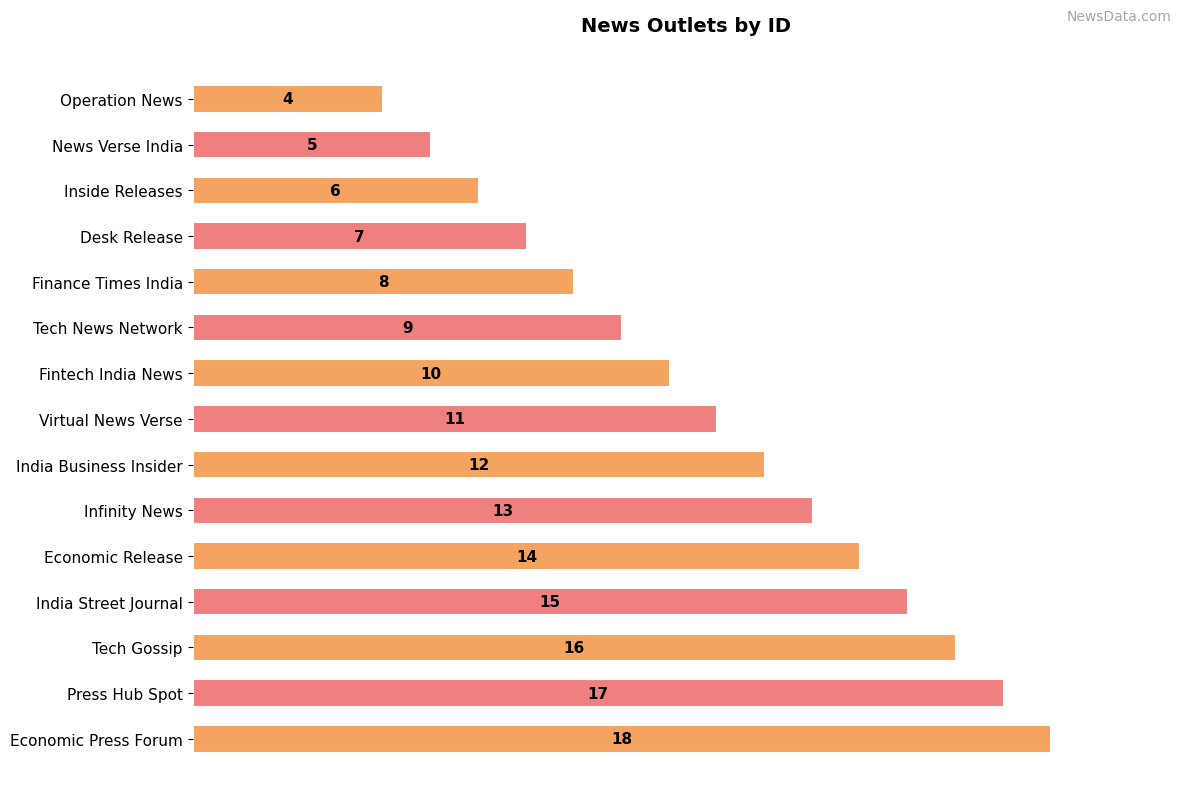

What is the value of the 3rd bar from the top?

6